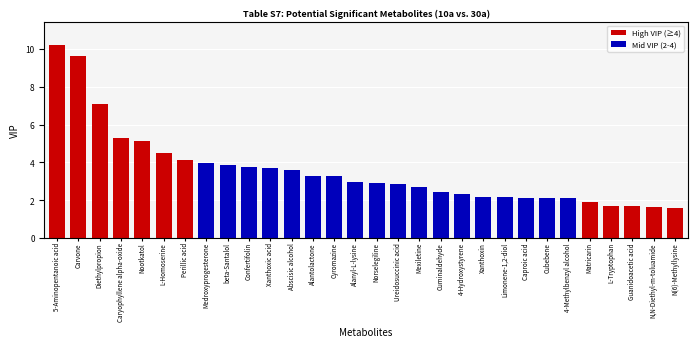

Is it true that the value at Alantolactone is 5.6?

False